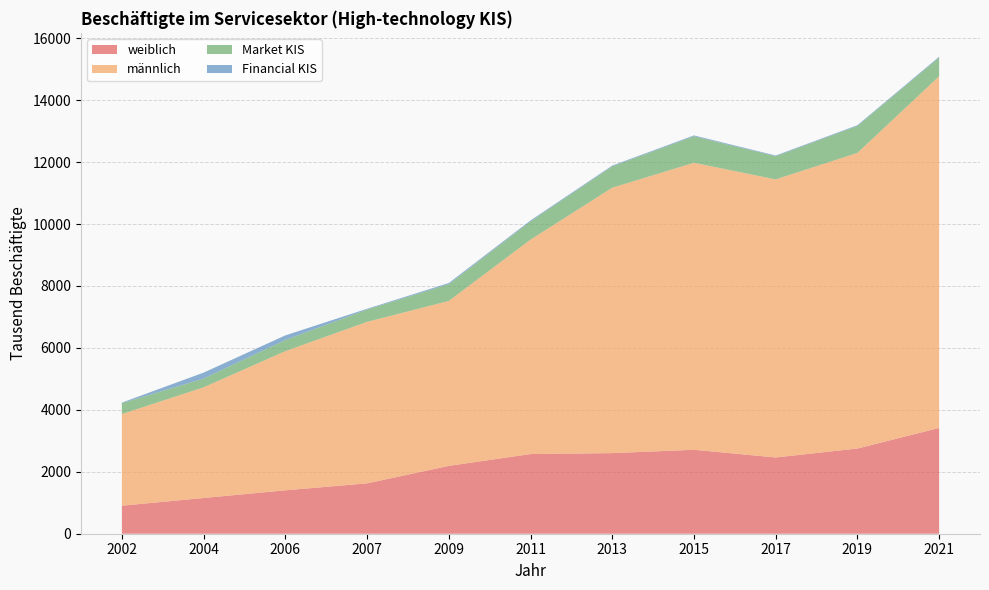

Reading left to right, what are all the values shown in this chart?

weiblich: 2002=904.7	2004=1153.1	2006=1401.4	2007=1625.7	2009=2190.1	2011=2571.9	2013=2602.4	2015=2709.6	2017=2461.5	2019=2750.4	2021=3413.8
männlich: 2002=2958.4	2004=3574.2	2006=4493.4	2007=5214.2	2009=5325.8	2011=6923.5	2013=8569.1	2015=9267.6	2017=8977.7	2019=9544.7	2021=11355.7
Market KIS: 2002=352.8	2004=282.4	2006=359.8	2007=399.2	2009=541.2	2011=589.1	2013=690.0	2015=855.1	2017=749.8	2019=870.3	2021=604.8
Financial KIS: 2002=17.5	2004=192.1	2006=149.8	2007=23.9	2009=36.8	2011=30.9	2013=24.5	2015=27.9	2017=22.3	2019=24.5	2021=27.6